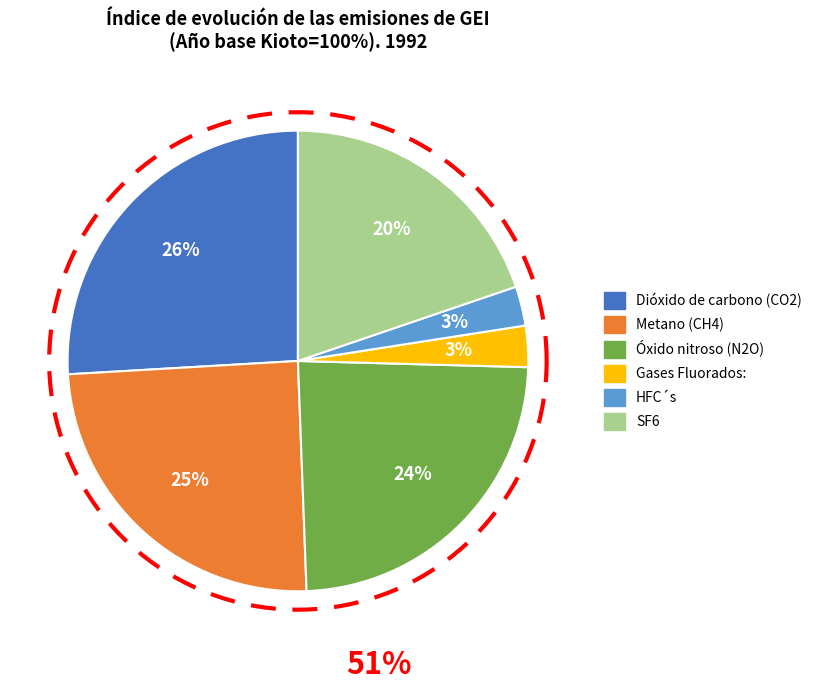

To the nearest percent, what is the combined percentage of SF6 and Gases Fluorados:?

23%